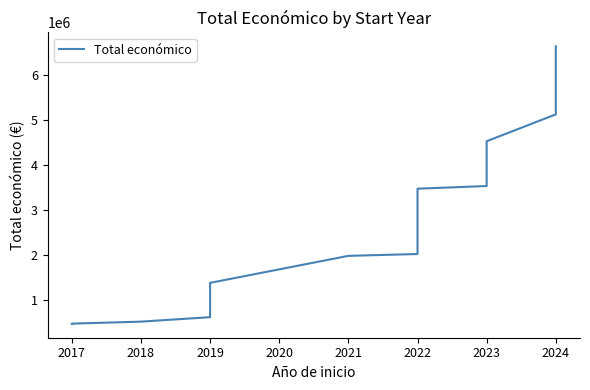

True or false: the data shows 10920200 at 2024.

False